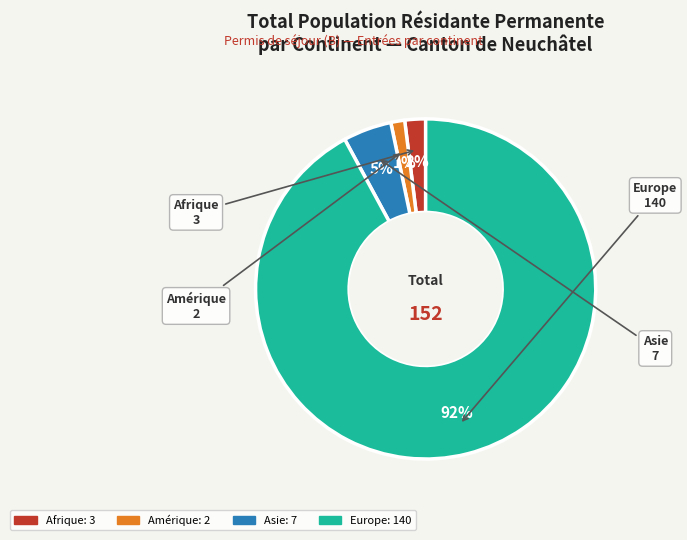

Does any single category account for the majority?

Yes